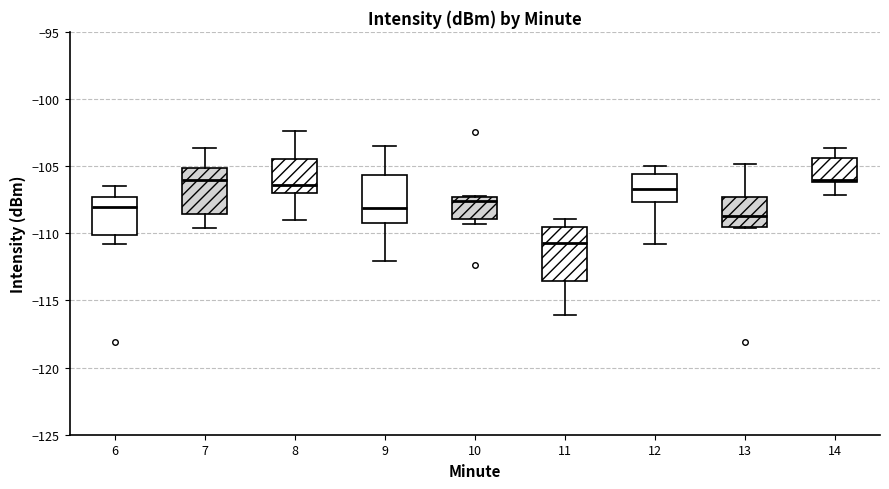

Reading left to right, transcribe this box plot: for each box, give where its median line is, the range the box spans, and where its two whiskers end, as read against the y-axis. The values are not printed on the chart, so give them approximately, as read against the axis.

6: median -108.0, box -110.0 to -107.5, whiskers -111.0 to -106.5
7: median -106.0, box -108.5 to -105.0, whiskers -109.5 to -103.5
8: median -106.5, box -107.0 to -104.5, whiskers -109.0 to -102.5
9: median -108.0, box -109.0 to -105.5, whiskers -112.0 to -103.5
10: median -107.5 (just below the box's upper edge), box -109.0 to -107.5, whiskers -109.5 to -107.0
11: median -110.5, box -113.5 to -109.5, whiskers -116.0 to -109.0
12: median -106.5, box -107.5 to -105.5, whiskers -111.0 to -105.0
13: median -108.5, box -109.5 to -107.5, whiskers -109.5 to -105.0
14: median -106.0, box -106.0 to -104.5, whiskers -107.0 to -103.5